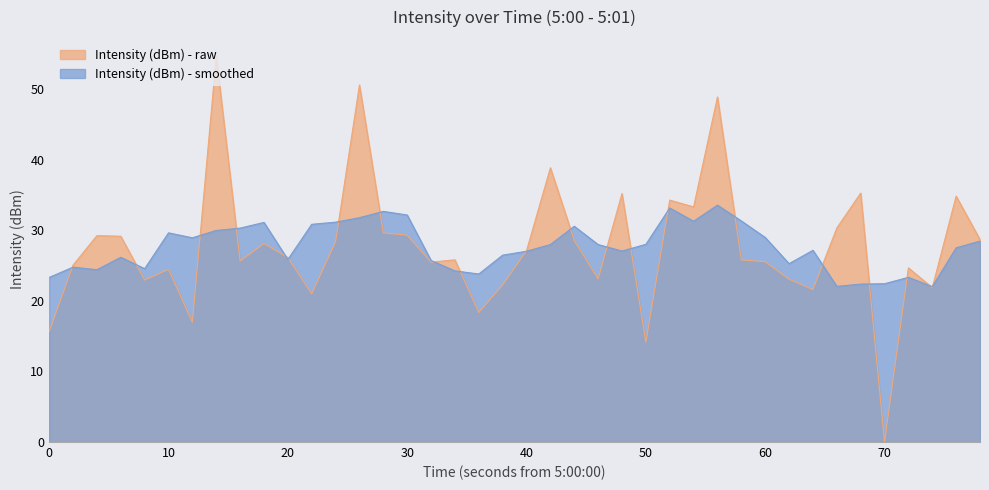

Which series has the widest spread of values?

Intensity (dBm) - raw